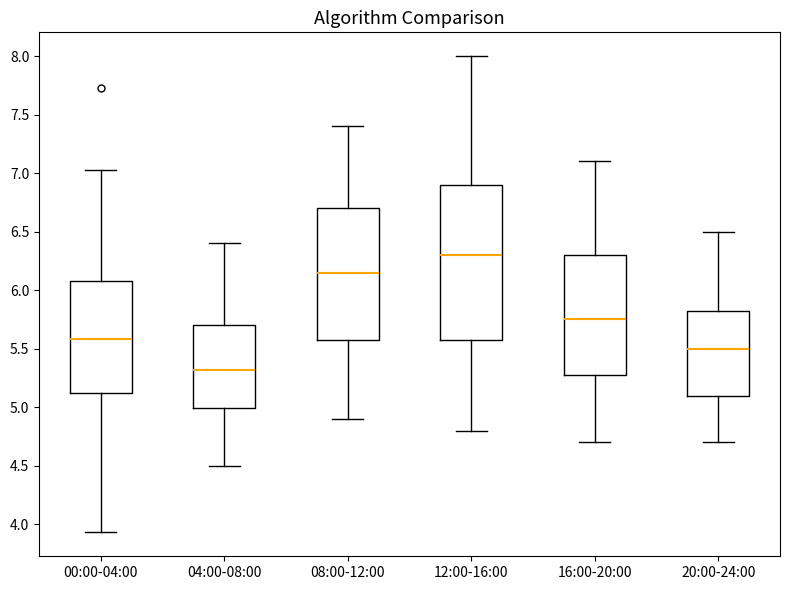

Reading left to right, read every box against the y-axis: the position of its median line, the range the box covers, and the ends of its whiskers. The values are not printed on the chart, so give them approximately, as read against the axis.

00:00-04:00: median 5.60, box 5.10 to 6.10, whiskers 3.95 to 7.05
04:00-08:00: median 5.30, box 5.00 to 5.70, whiskers 4.50 to 6.40
08:00-12:00: median 6.15, box 5.60 to 6.70, whiskers 4.90 to 7.40
12:00-16:00: median 6.30, box 5.60 to 6.90, whiskers 4.80 to 8.00
16:00-20:00: median 5.75, box 5.30 to 6.30, whiskers 4.70 to 7.10
20:00-24:00: median 5.50, box 5.10 to 5.85, whiskers 4.70 to 6.50